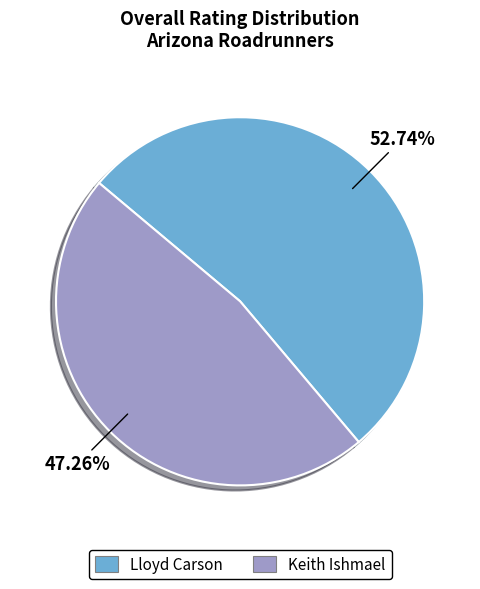

How many slices are in this pie chart?

2